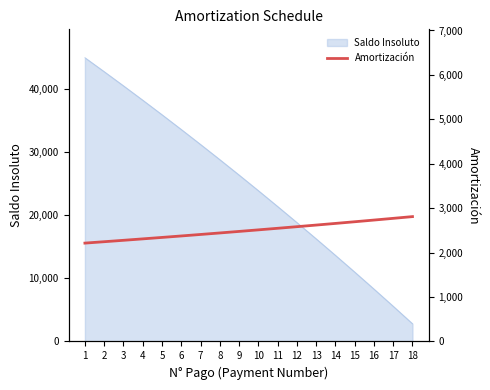

What is the lowest value of the Saldo Insoluto series?

2810.3